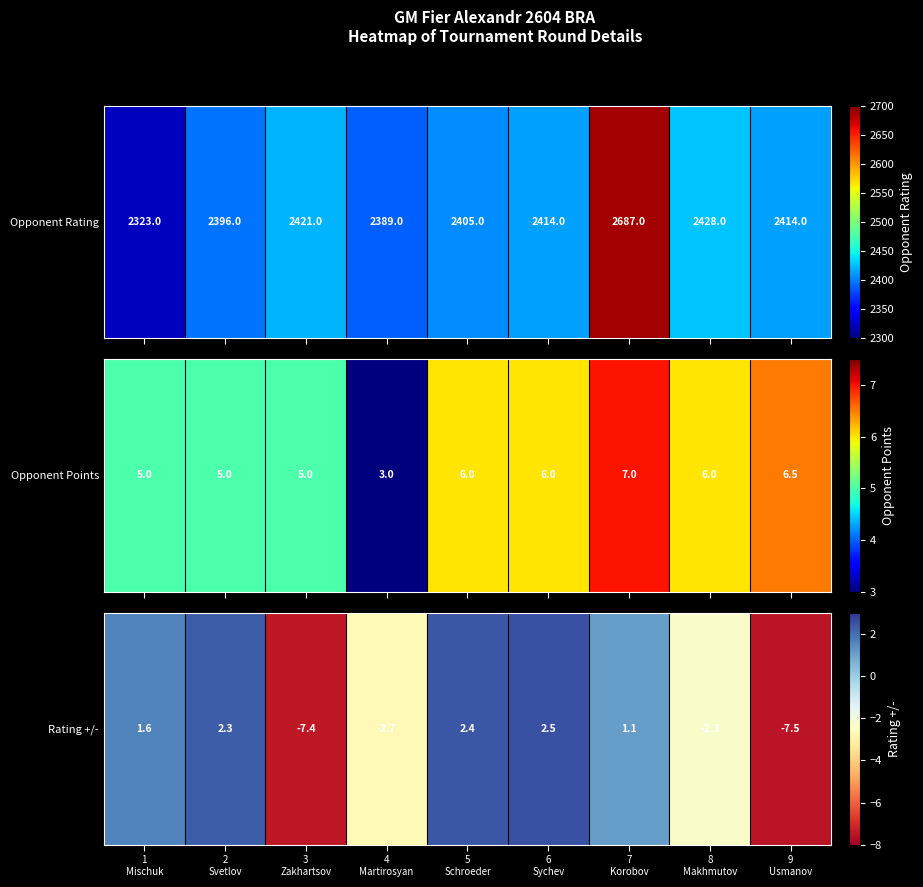

What is the minimum value shown in the chart?

-7.5